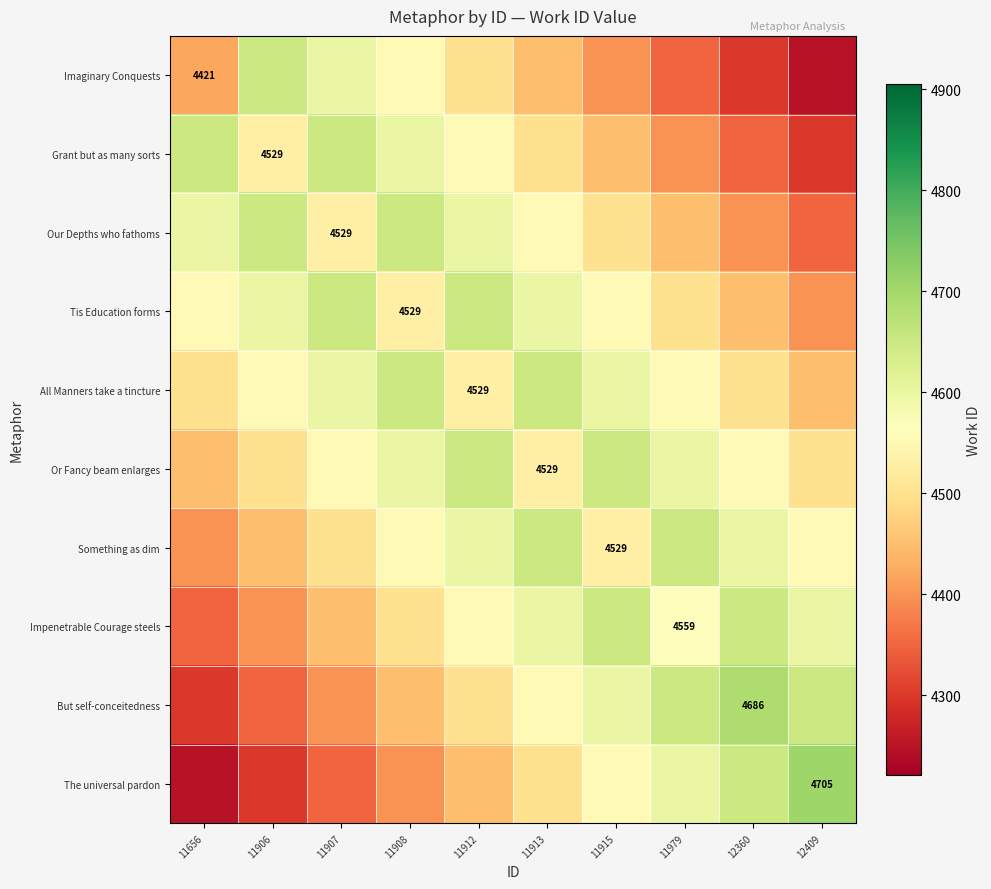

Which has a higher value, 11912 or 11979?

11912